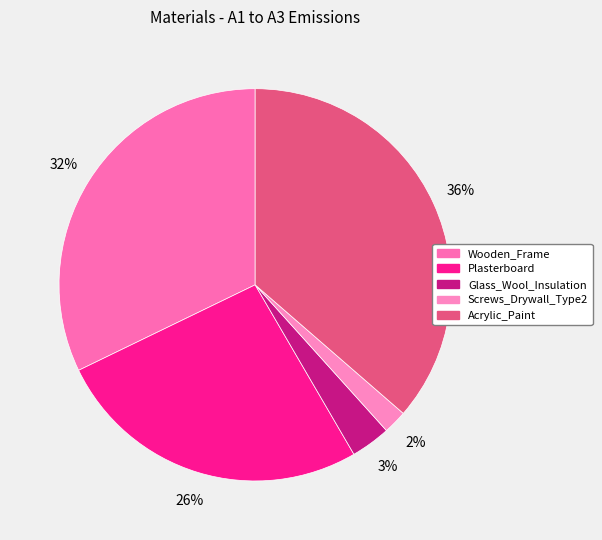

Does any single category account for the majority?

No